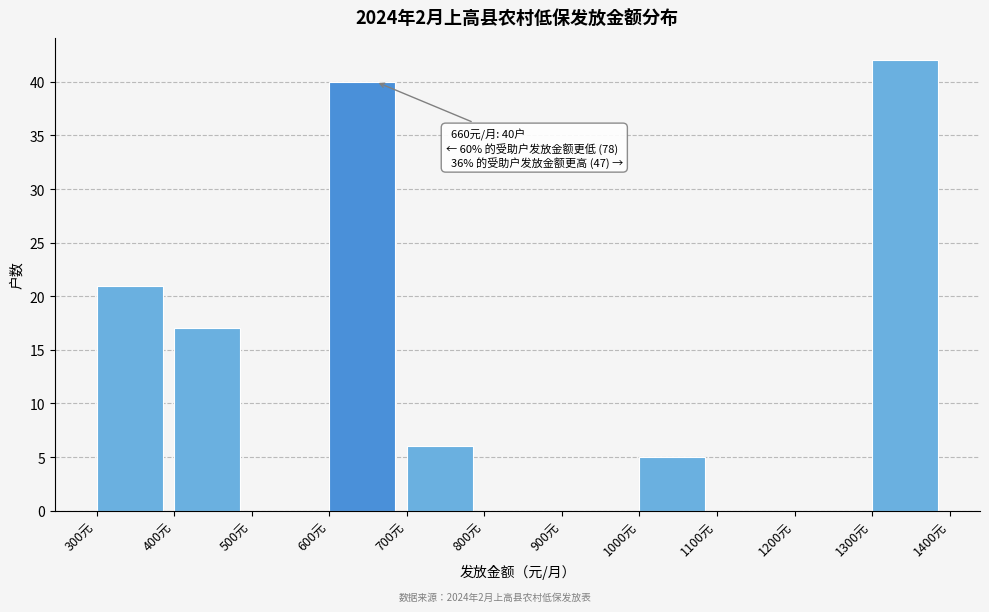

Over which range of the x-axis is the bar tallest?

1300 to 1400